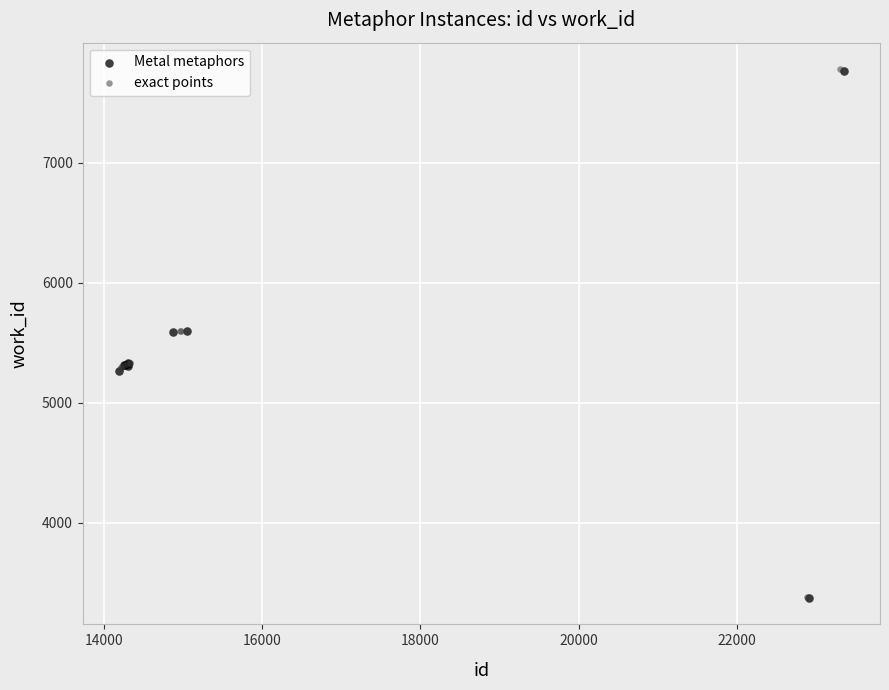

Which series has the largest Y range (max minus min)?

exact points